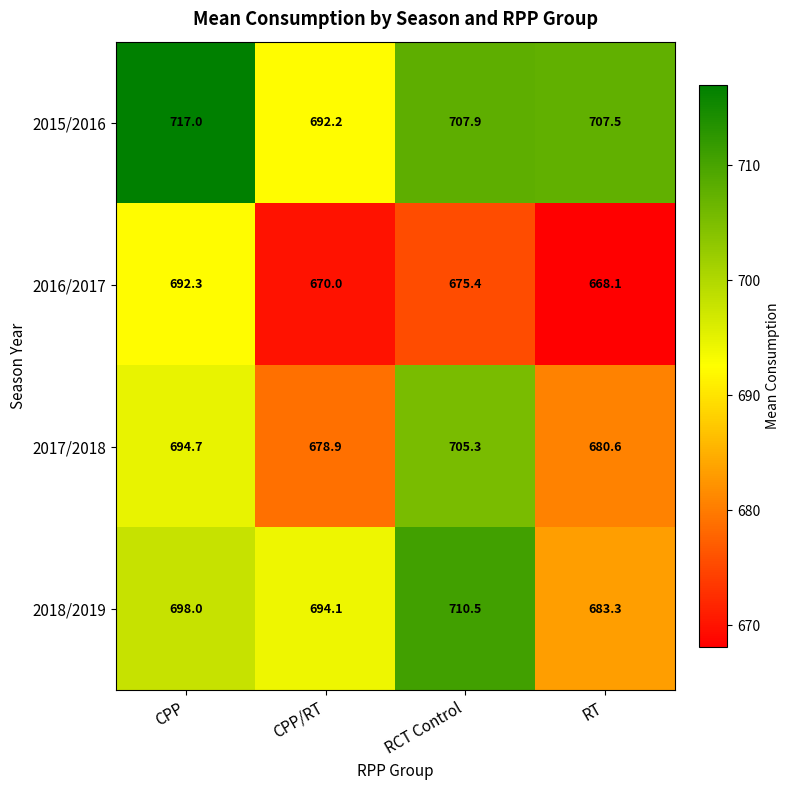

At CPP/RT, list the series in order from largest to smallest.

2018/2019, 2015/2016, 2017/2018, 2016/2017